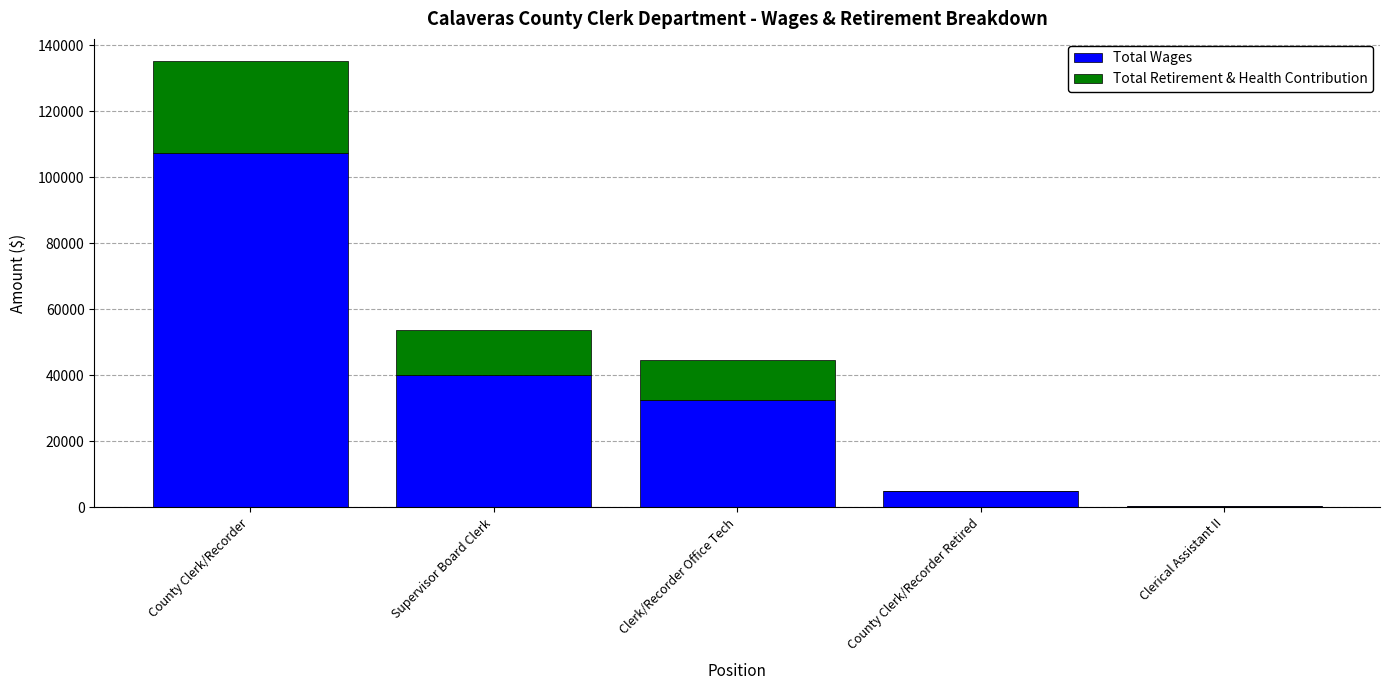

At which category is the sum across all series the highest?

County Clerk/Recorder